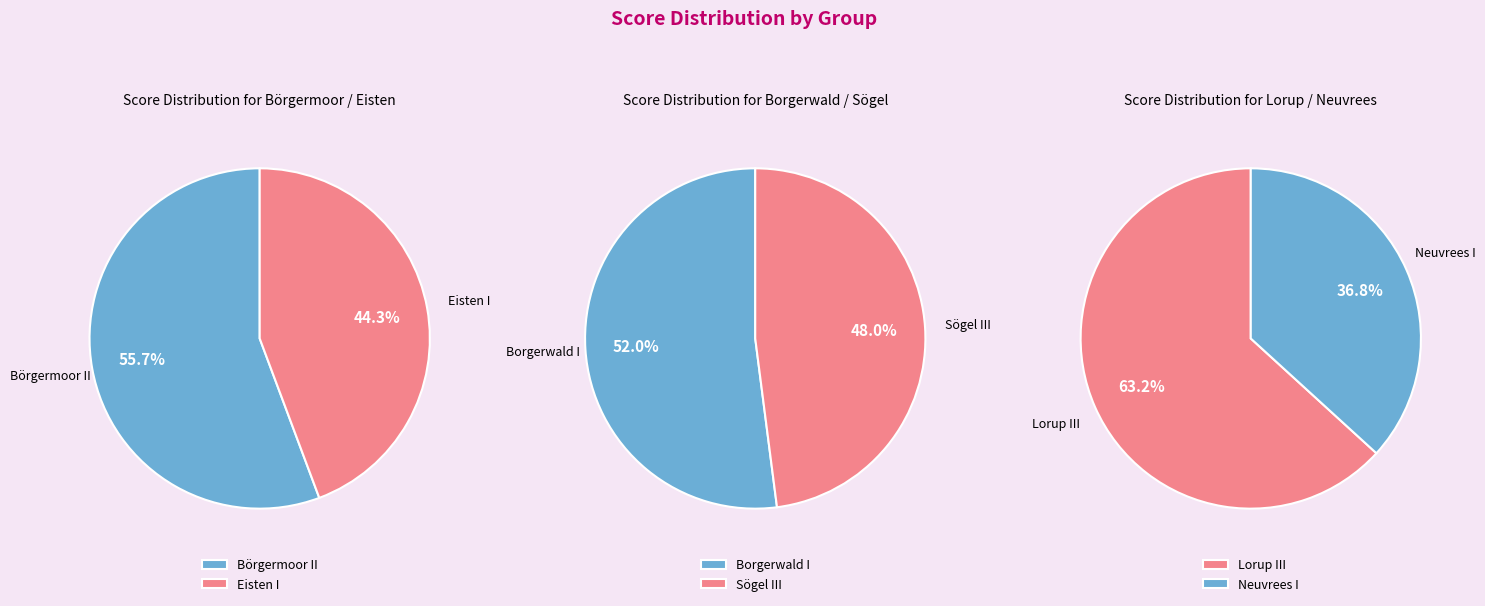

Is the sum of 2 and 3 greater than half?

No